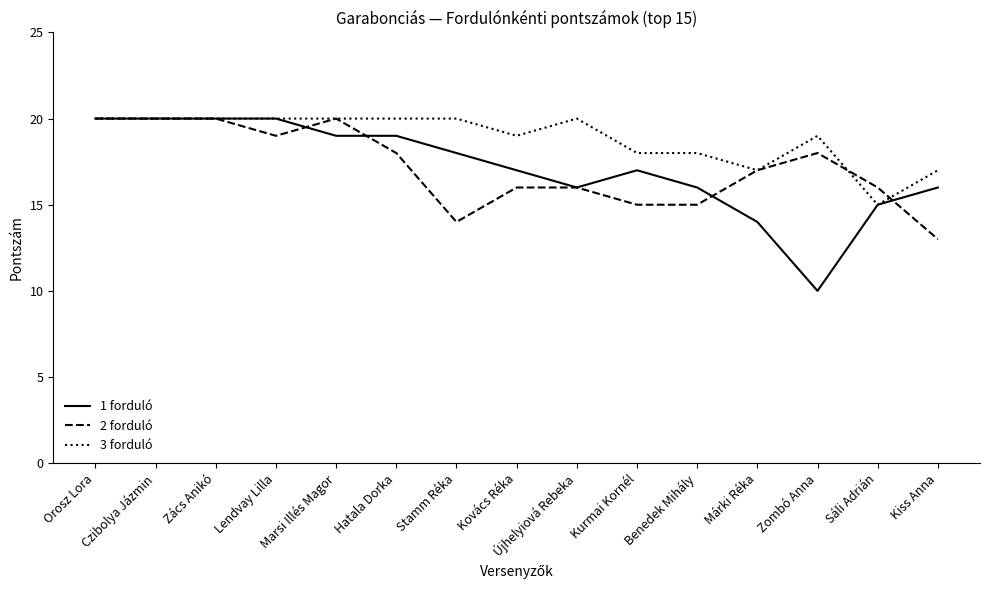

What is the average value of the 1 forduló series?

17